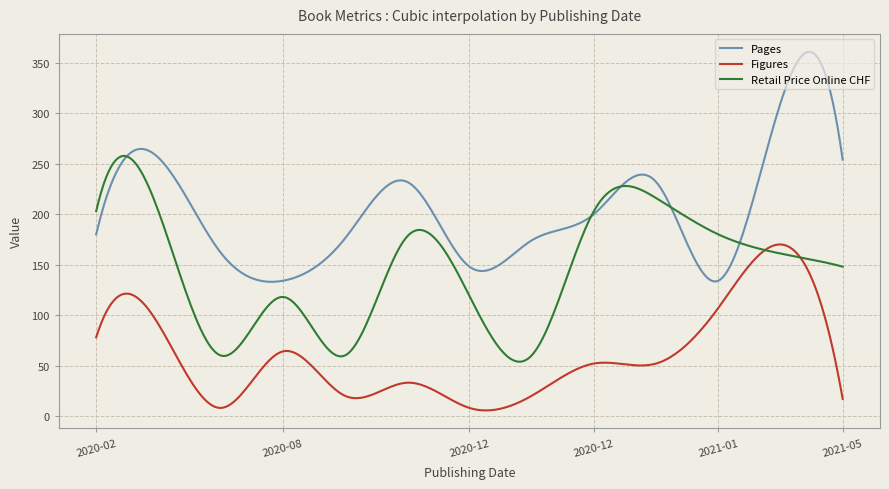

True or false: Figures and Pages cross at least once.

False